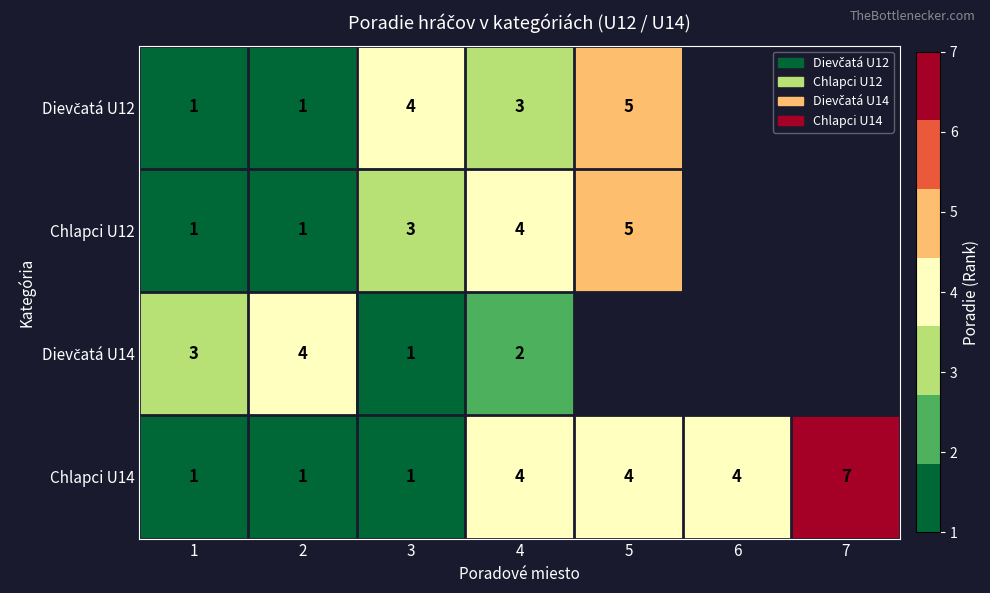

Is it true that Chlapci U14 equals 6 at 6?

False